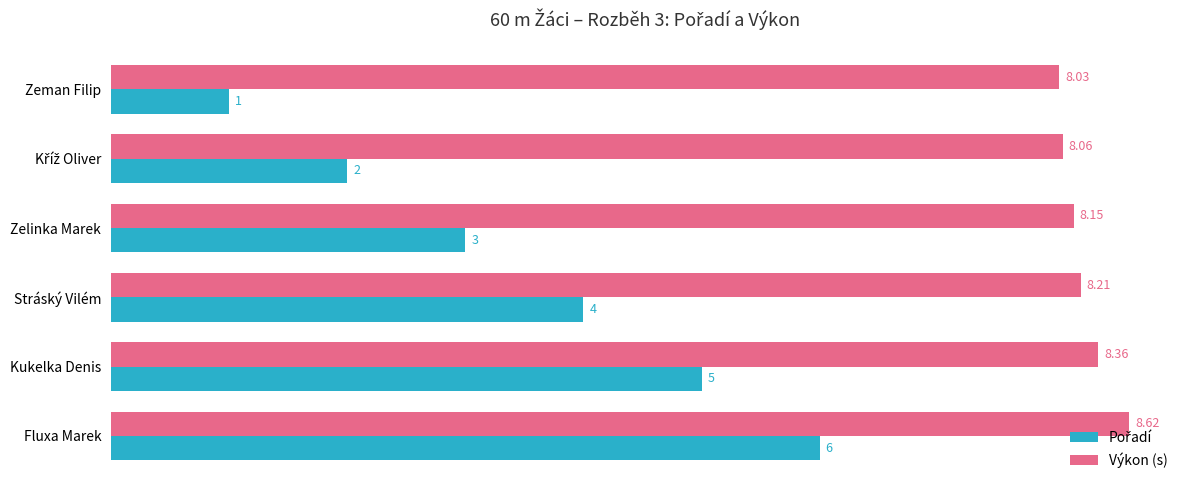

At which category is the sum across all series the highest?

Fluxa Marek